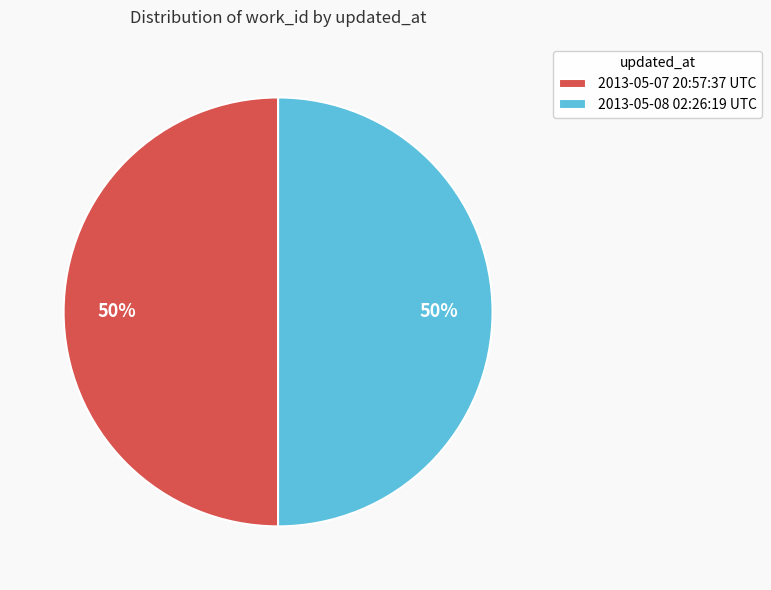

True or false: 2013-05-08 02:26:19 UTC accounts for 42% of the total.

False